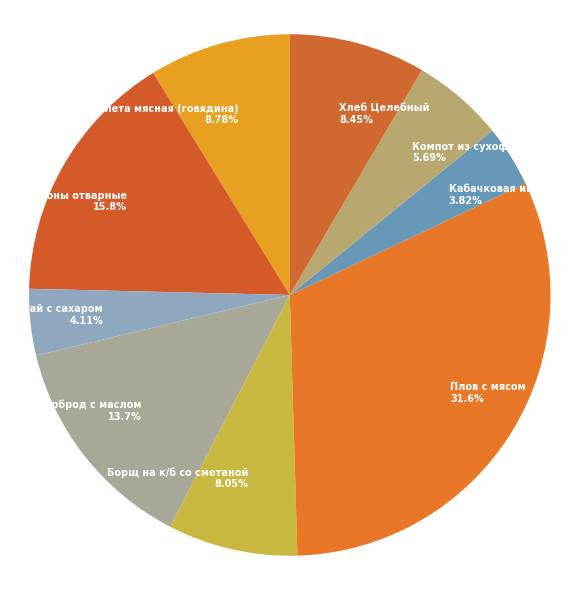

Count the number of slices in the pie.

9